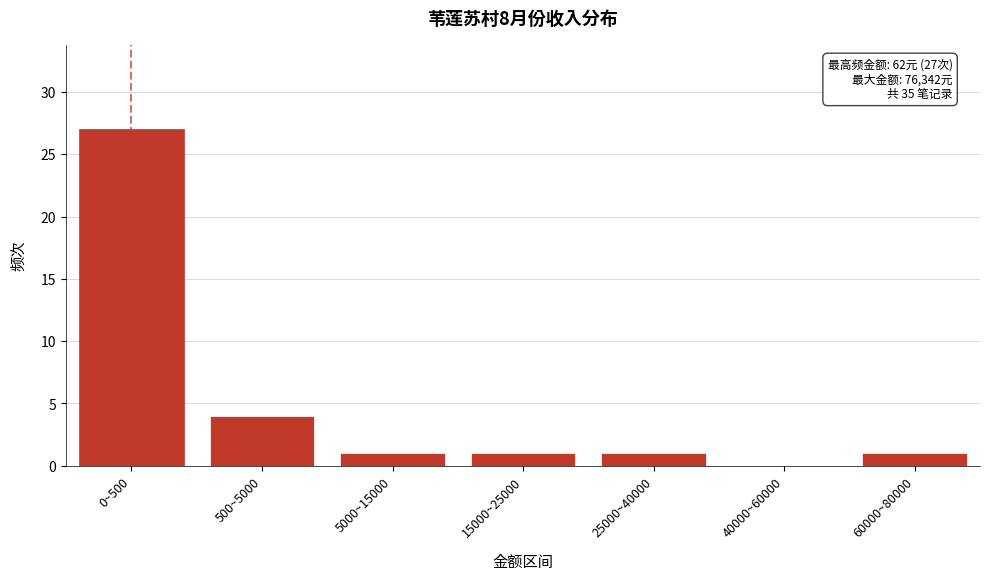

Reading right to left, list all the values displayed in this chart.

60000~80000=1	40000~60000=0	25000~40000=1	15000~25000=1	5000~15000=1	500~5000=4	0~500=27